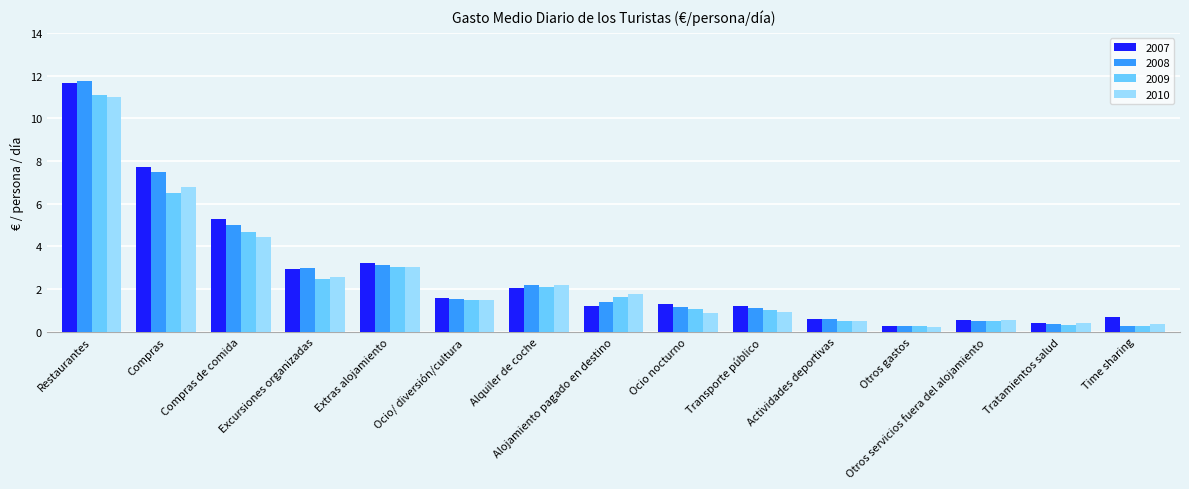

What is the difference between the 2010 values at Alquiler de coche and Alojamiento pagado en destino?

0.4